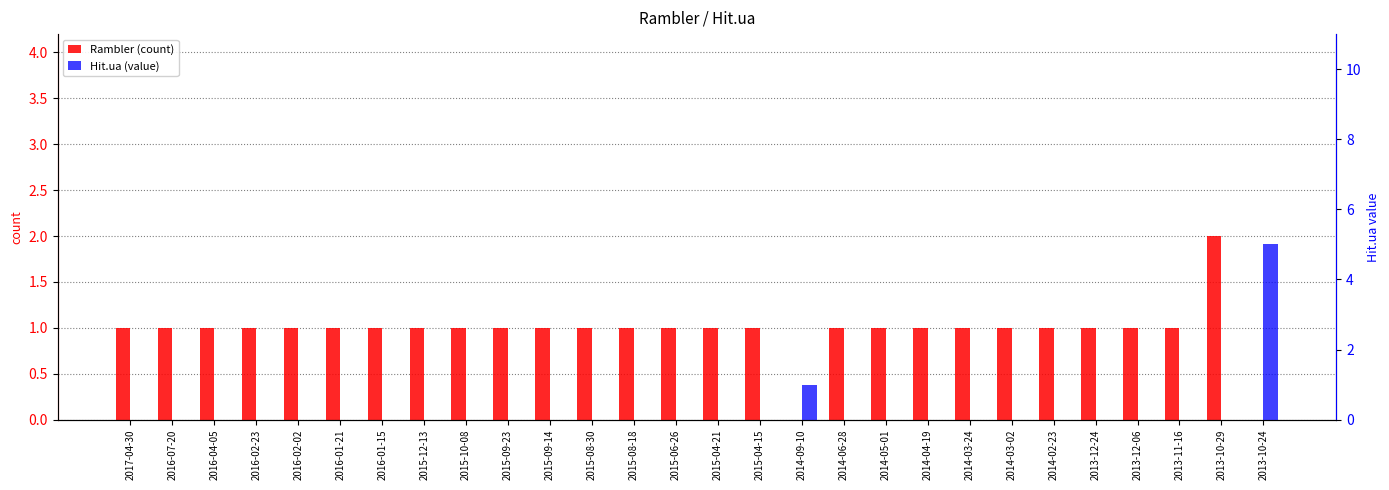

How many Rambler (count) values are between 1 and 2?

26